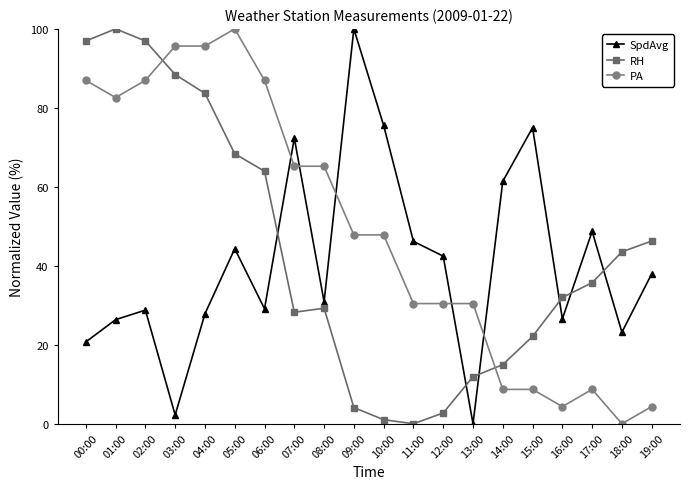

True or false: PA and SpdAvg cross at least once.

True